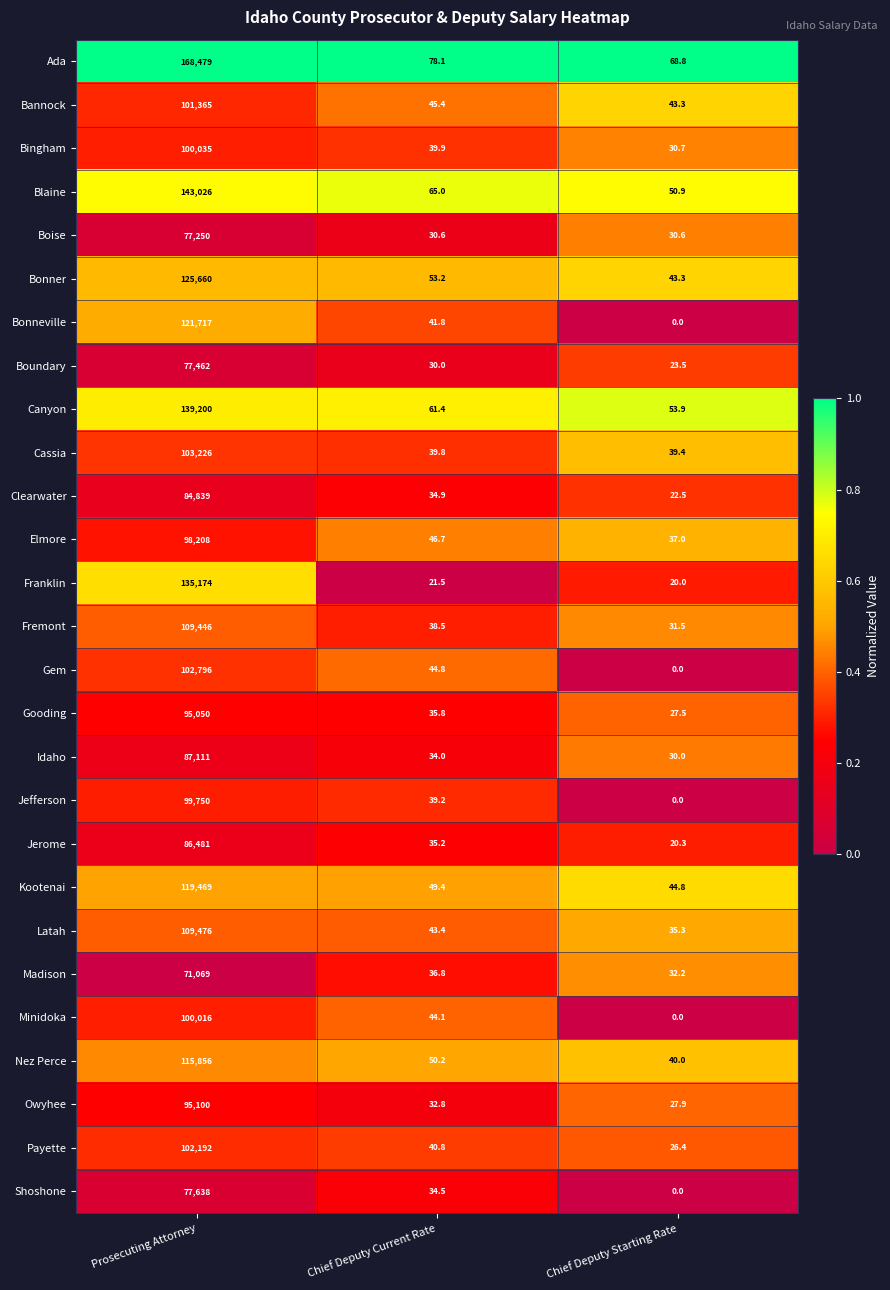

Between Prosecuting Attorney and Chief Deputy Starting Rate, which series saw the biggest shift?

Ada